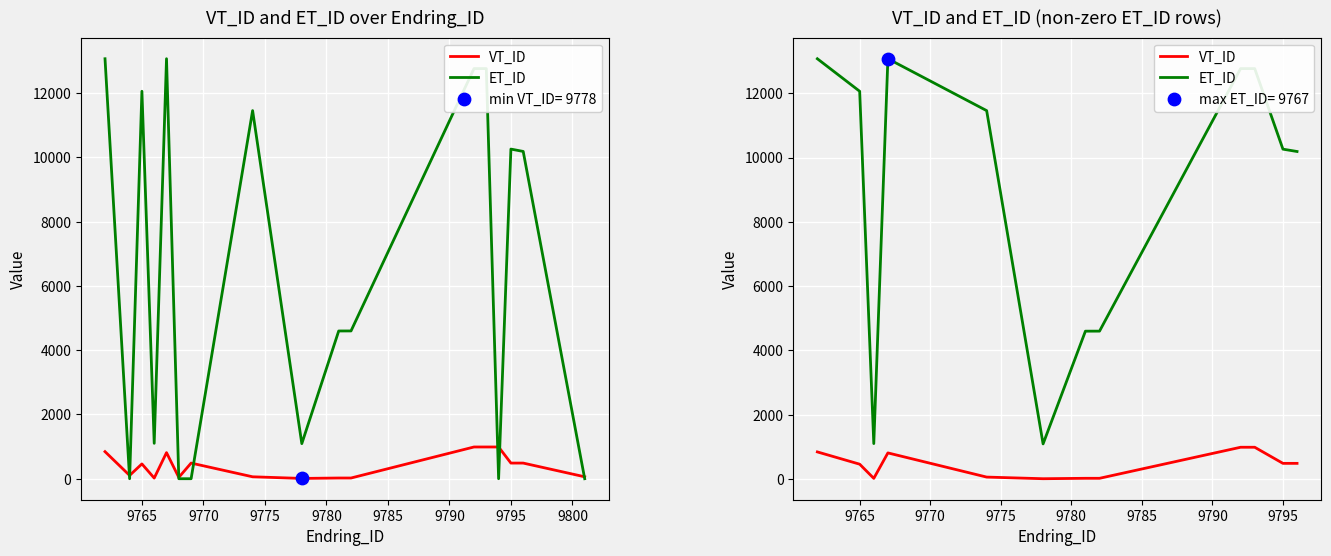

Which series reaches the maximum Y coordinate?

ET_ID